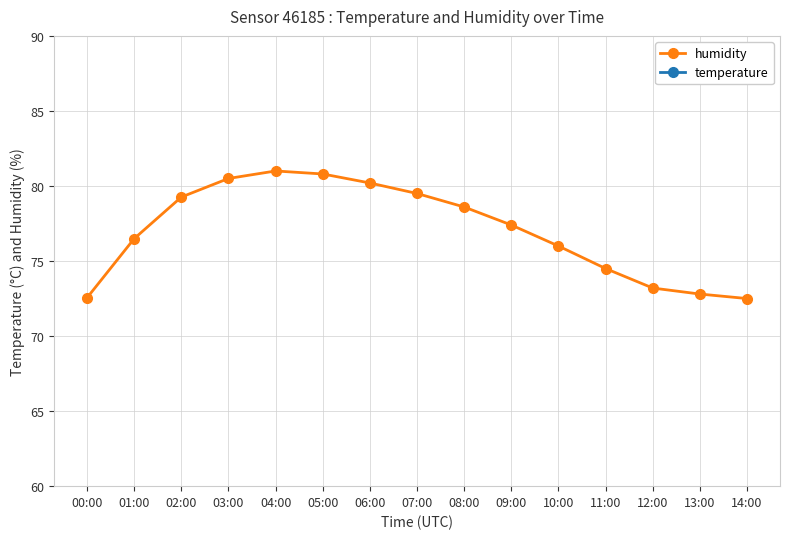

Between 00:00 and 08:00, which series saw the biggest shift?

humidity